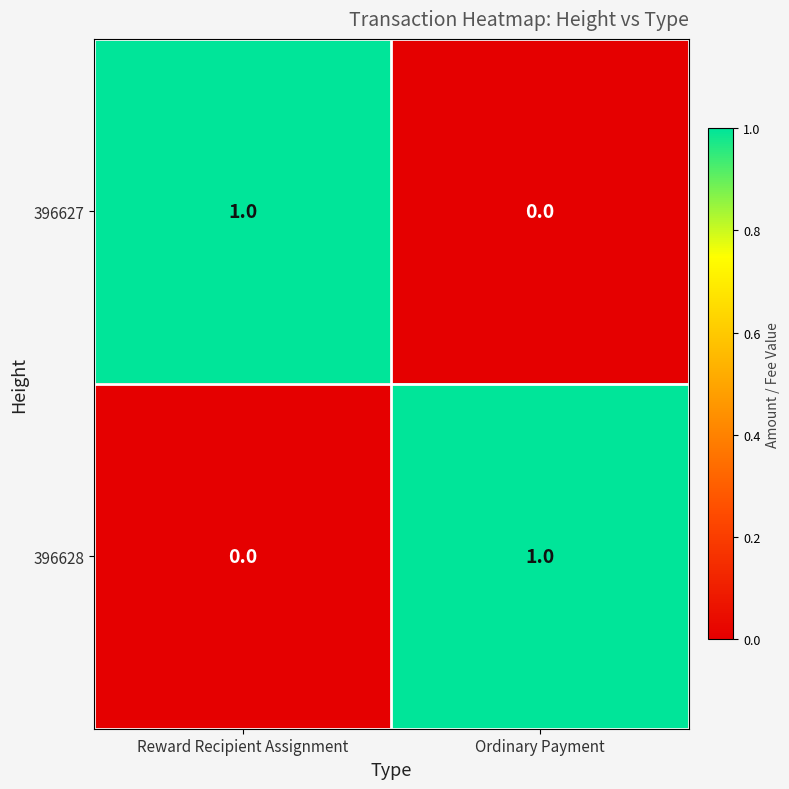

Reading left to right, list all the values displayed in this chart.

396627: Reward Recipient Assignment=1	Ordinary Payment=0
396628: Reward Recipient Assignment=0	Ordinary Payment=1